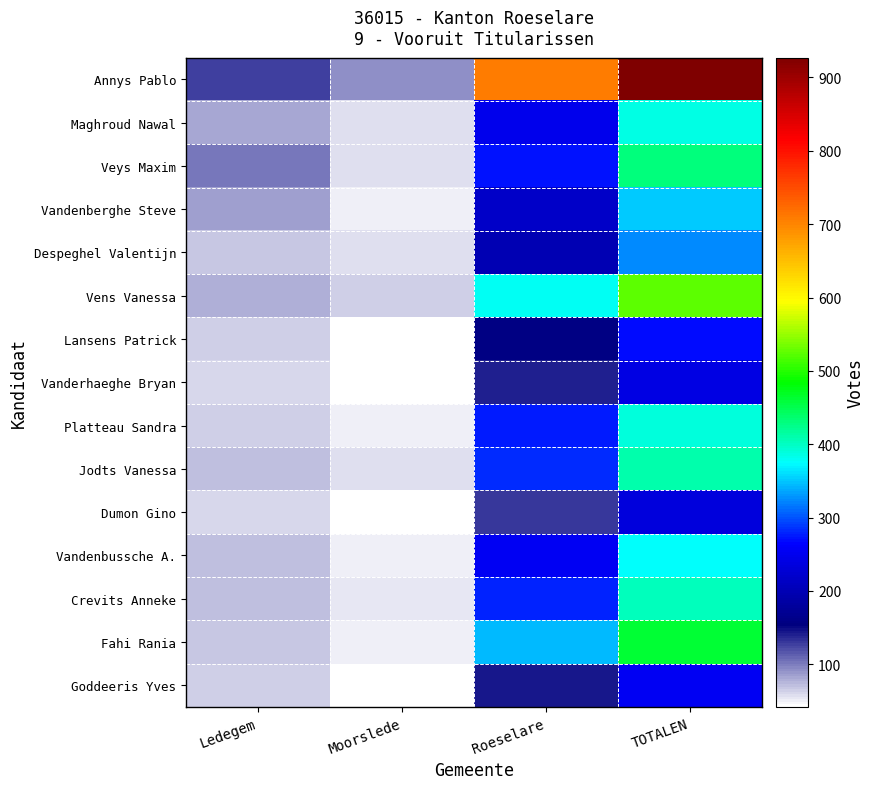

Which series has the largest range (max minus min)?

Annys Pablo